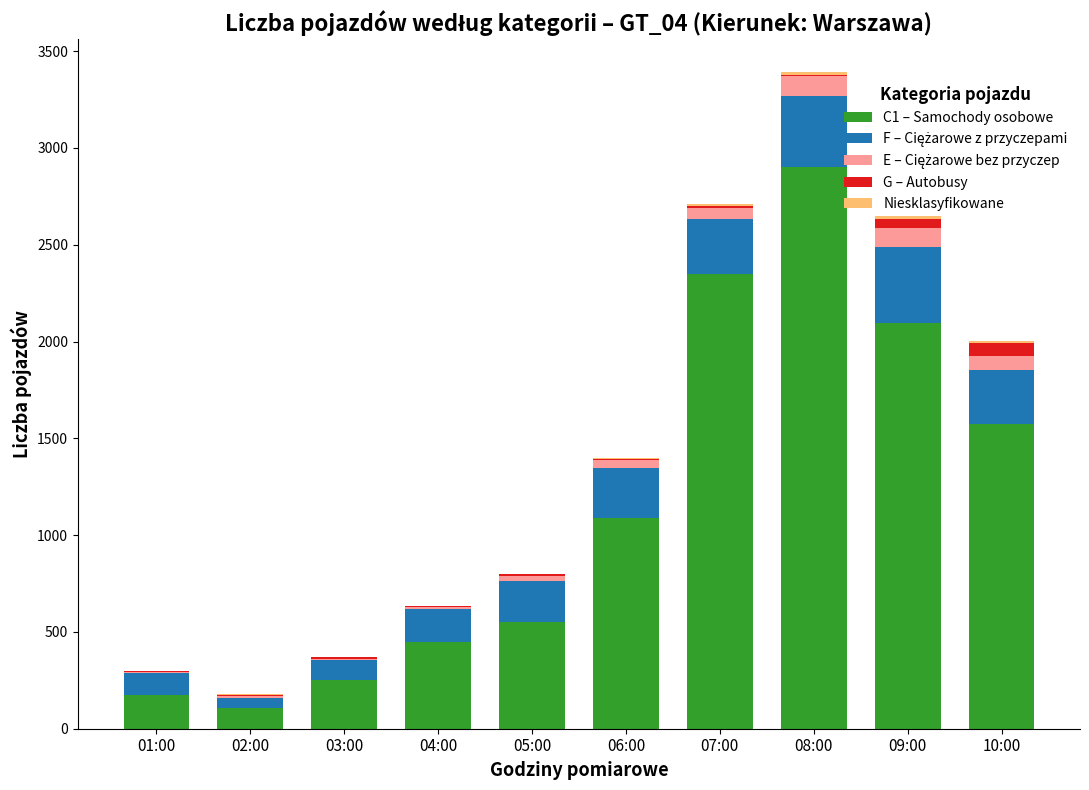

The C1 – Samochody osobowe series shows 253 at 03:00. True or false?

True